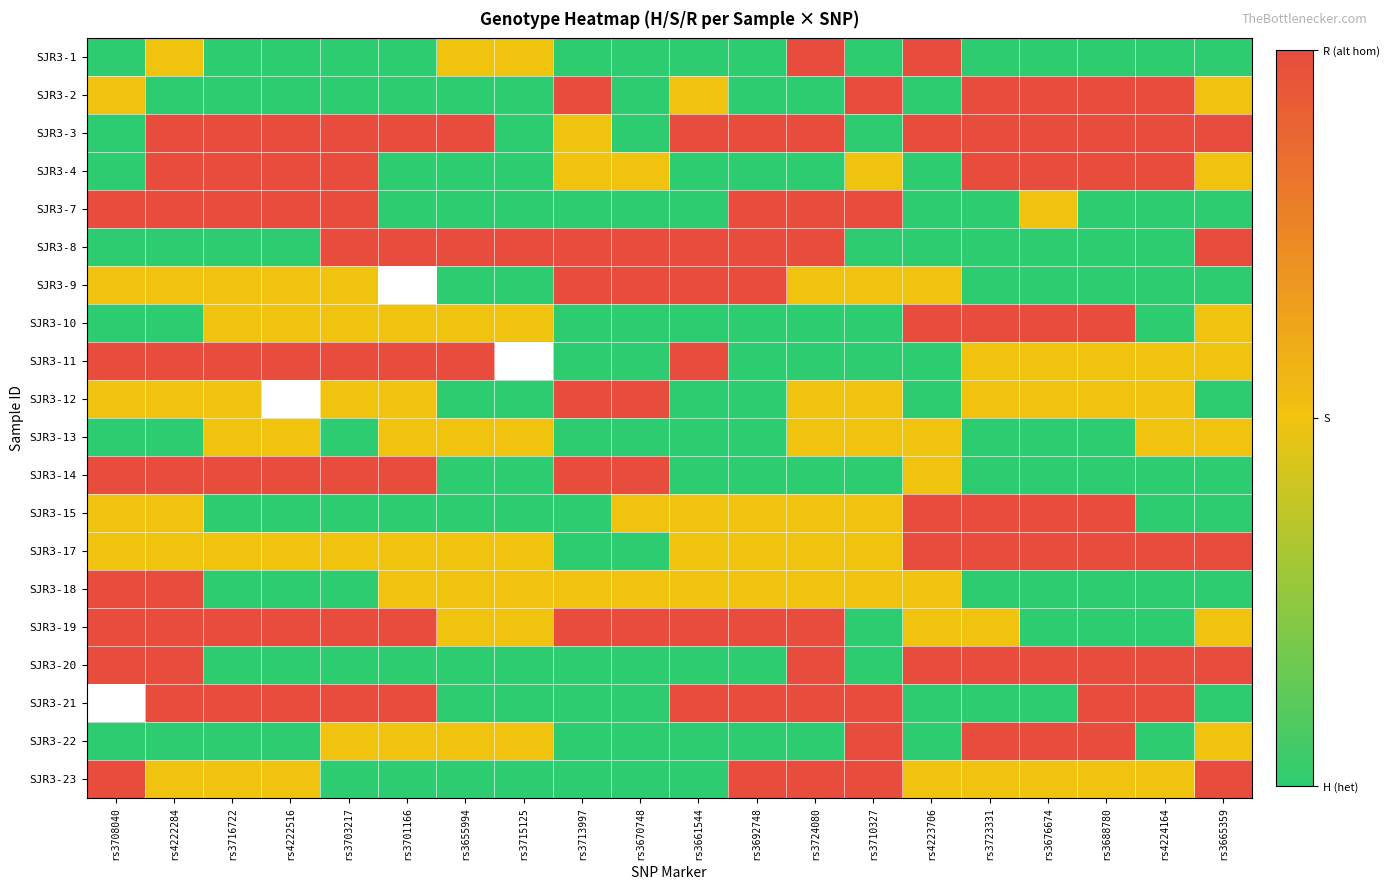

Is the value of SJR3-1 at rs4222284 greater than the value of SJR3-8 at rs4222516?

Yes